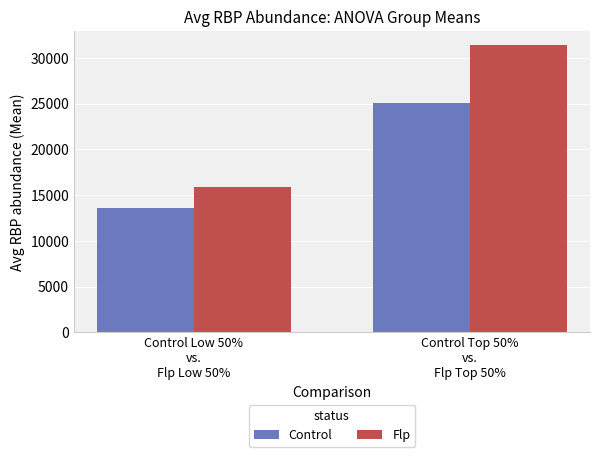

At which label does Flp reach its peak?

Control Top 50%
vs.
Flp Top 50%